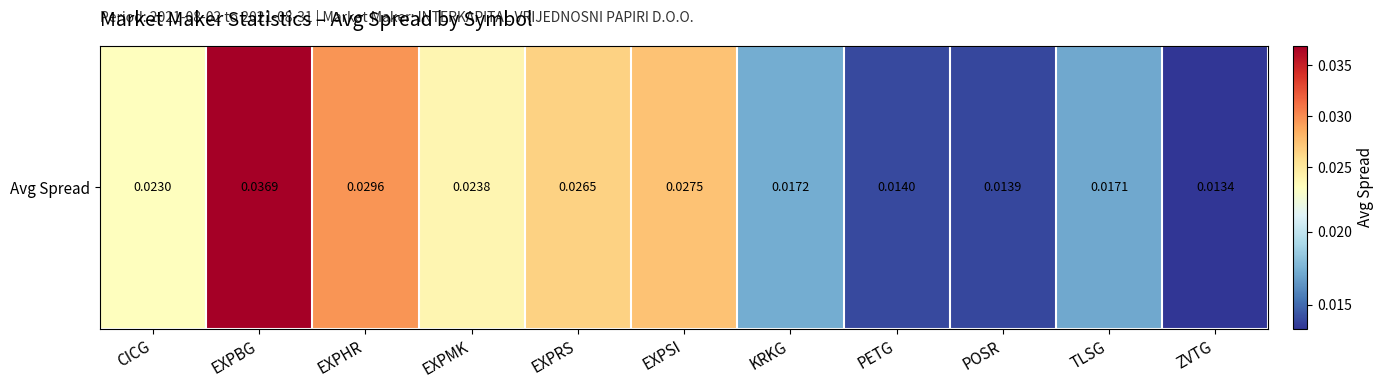

What is the sum of all values?

0.2